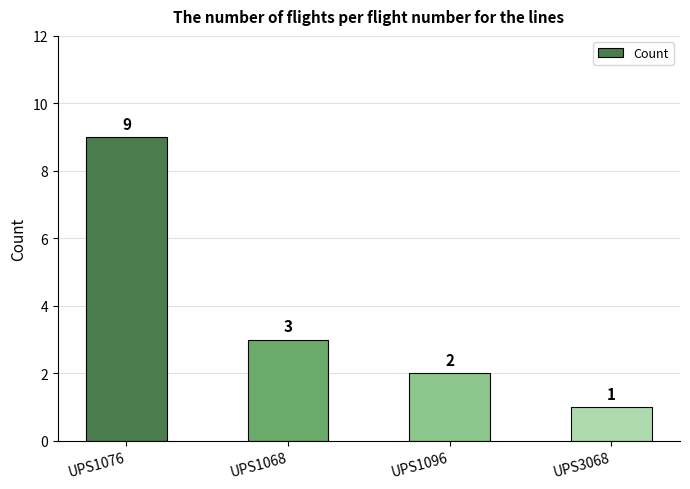

Reading left to right, transcribe all the data shown in this chart.

9	3	2	1